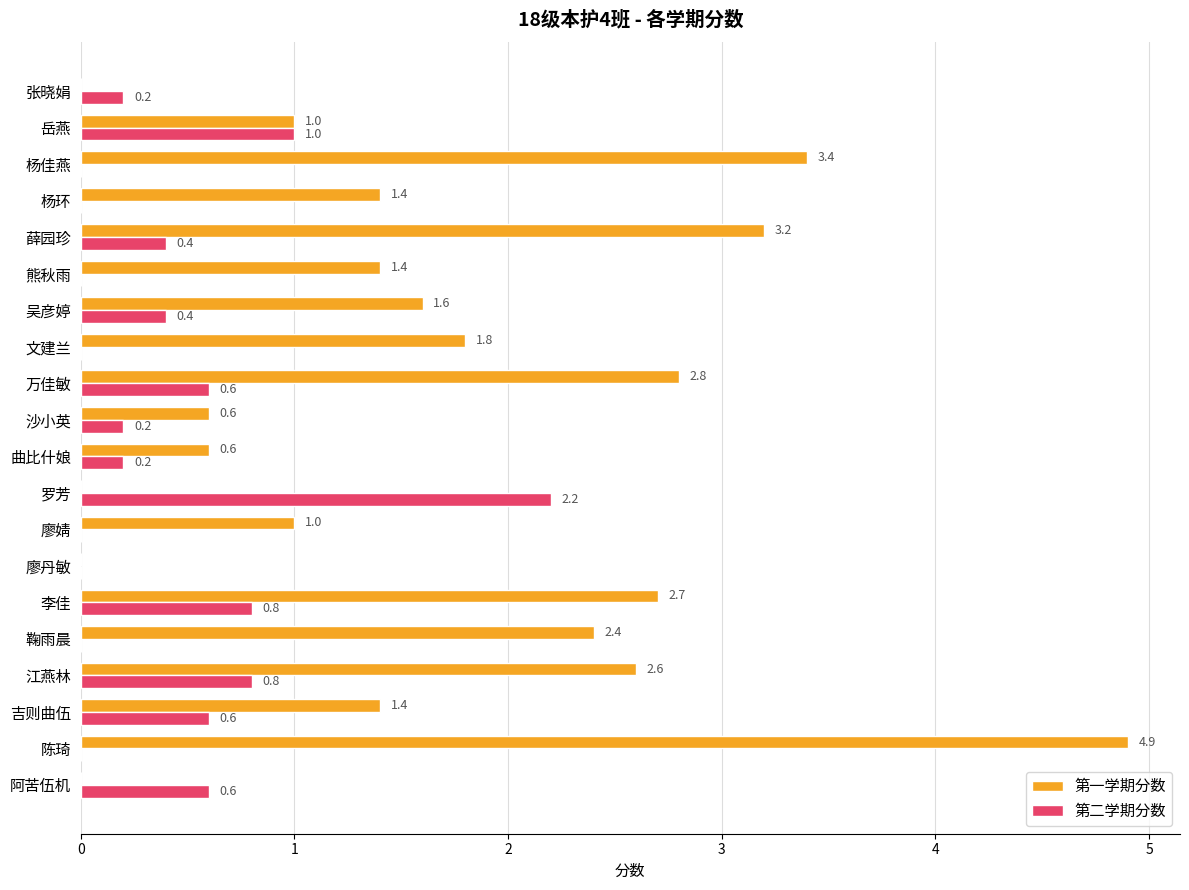

Where is 第二学期分数 nearest to the value 1?

岳燕